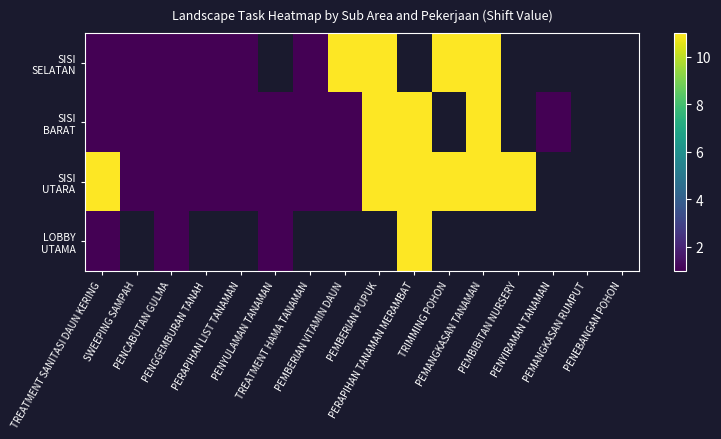

Which has a higher value, PENGGEMBURAN TANAH or PENCABUTAN GULMA?

PENGGEMBURAN TANAH